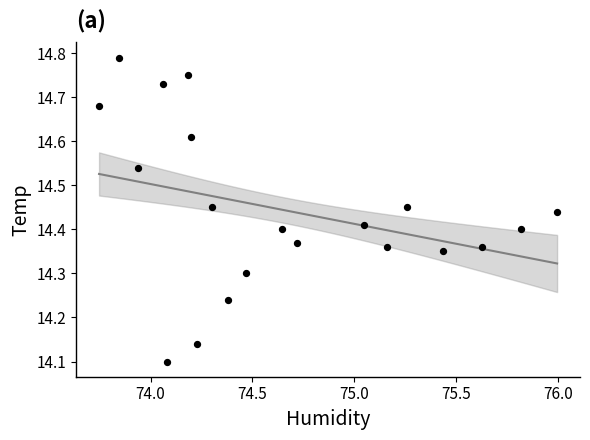

What is the range of X values (max minus min)?

2.2